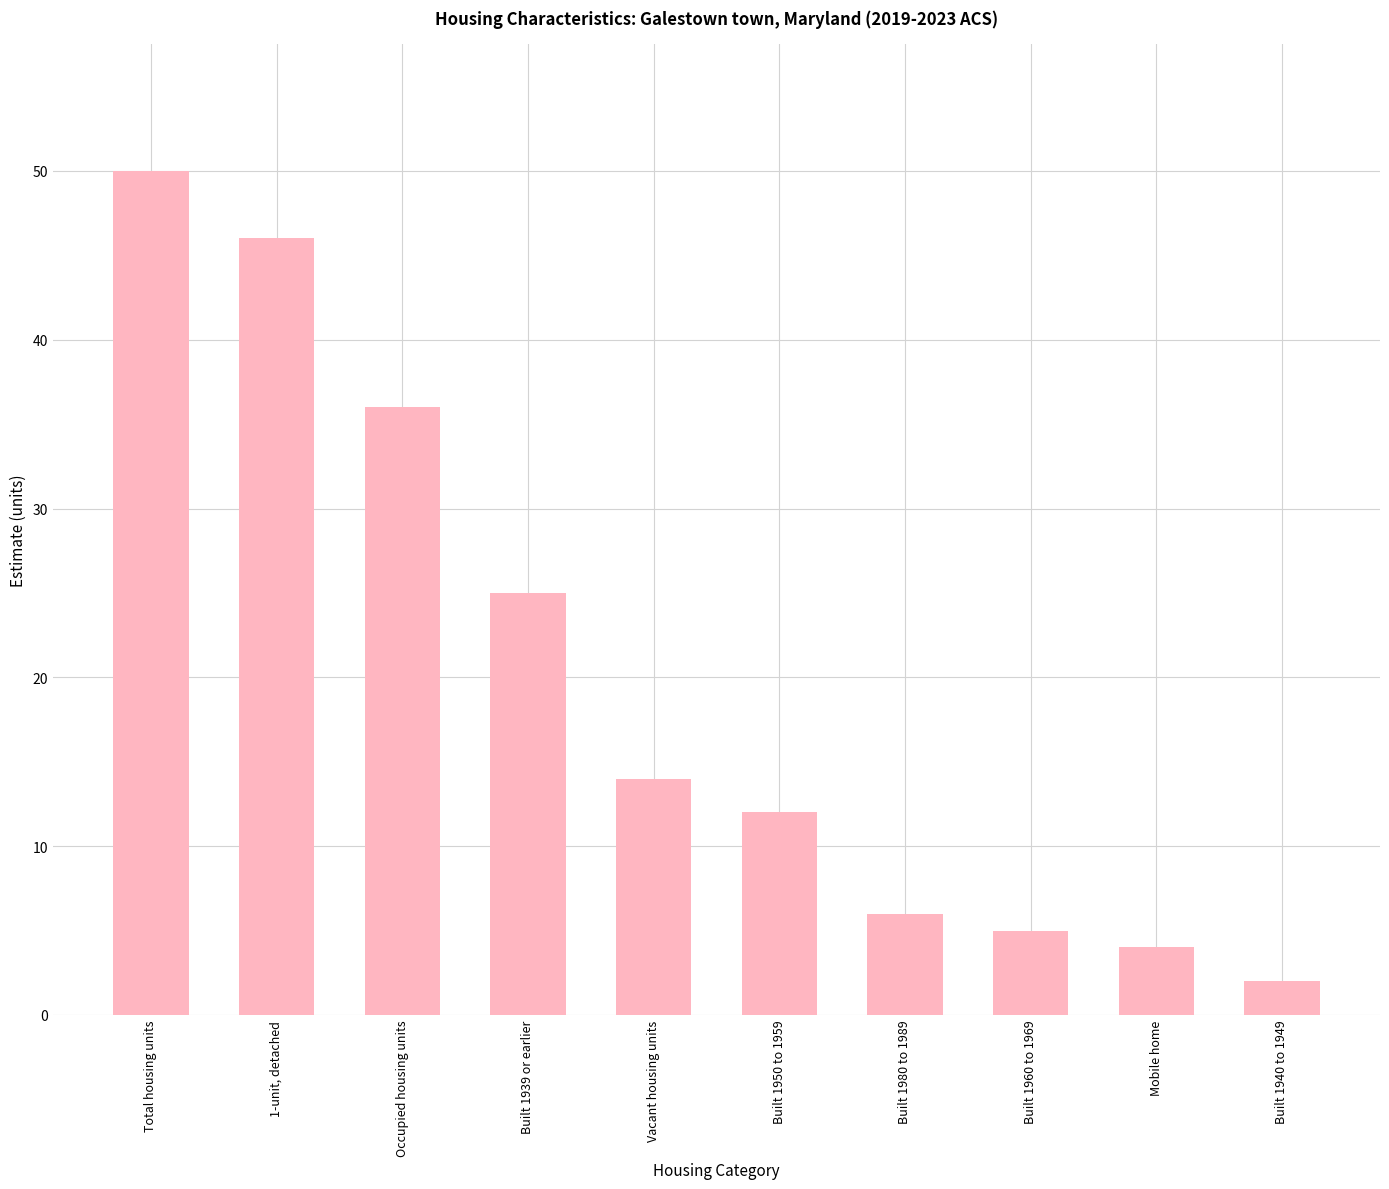

What is the label of the 10th bar from the right?

Total housing units